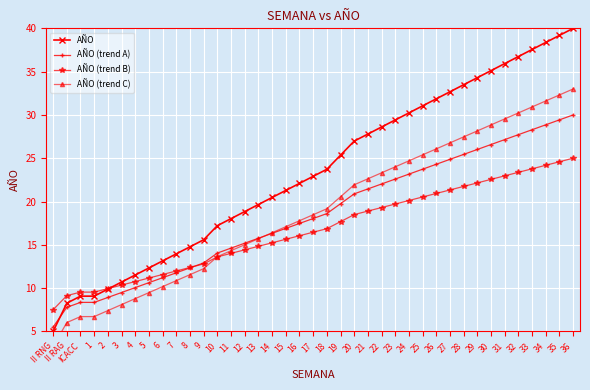

At which label does AÑO (trend A) reach its minimum?

II RNG